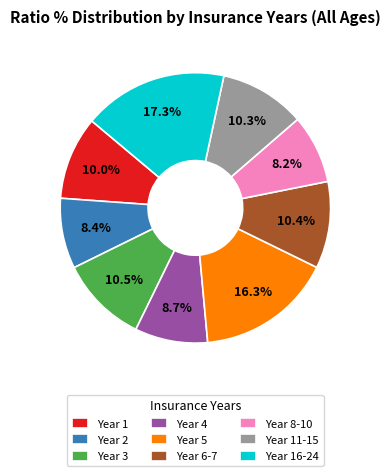

How many segments does this pie chart have?

9